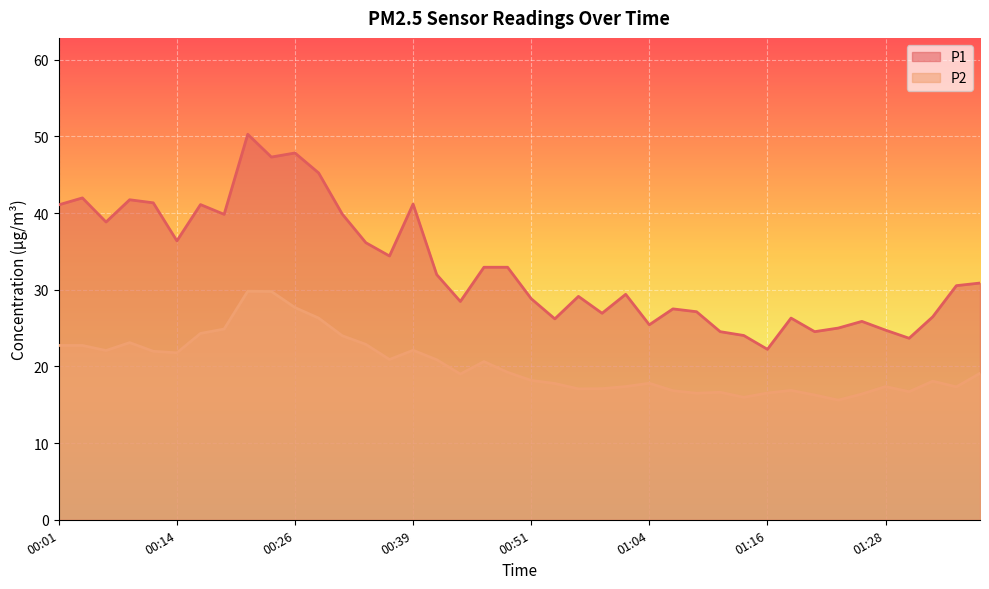

At which label does P2 reach its peak?

00:21